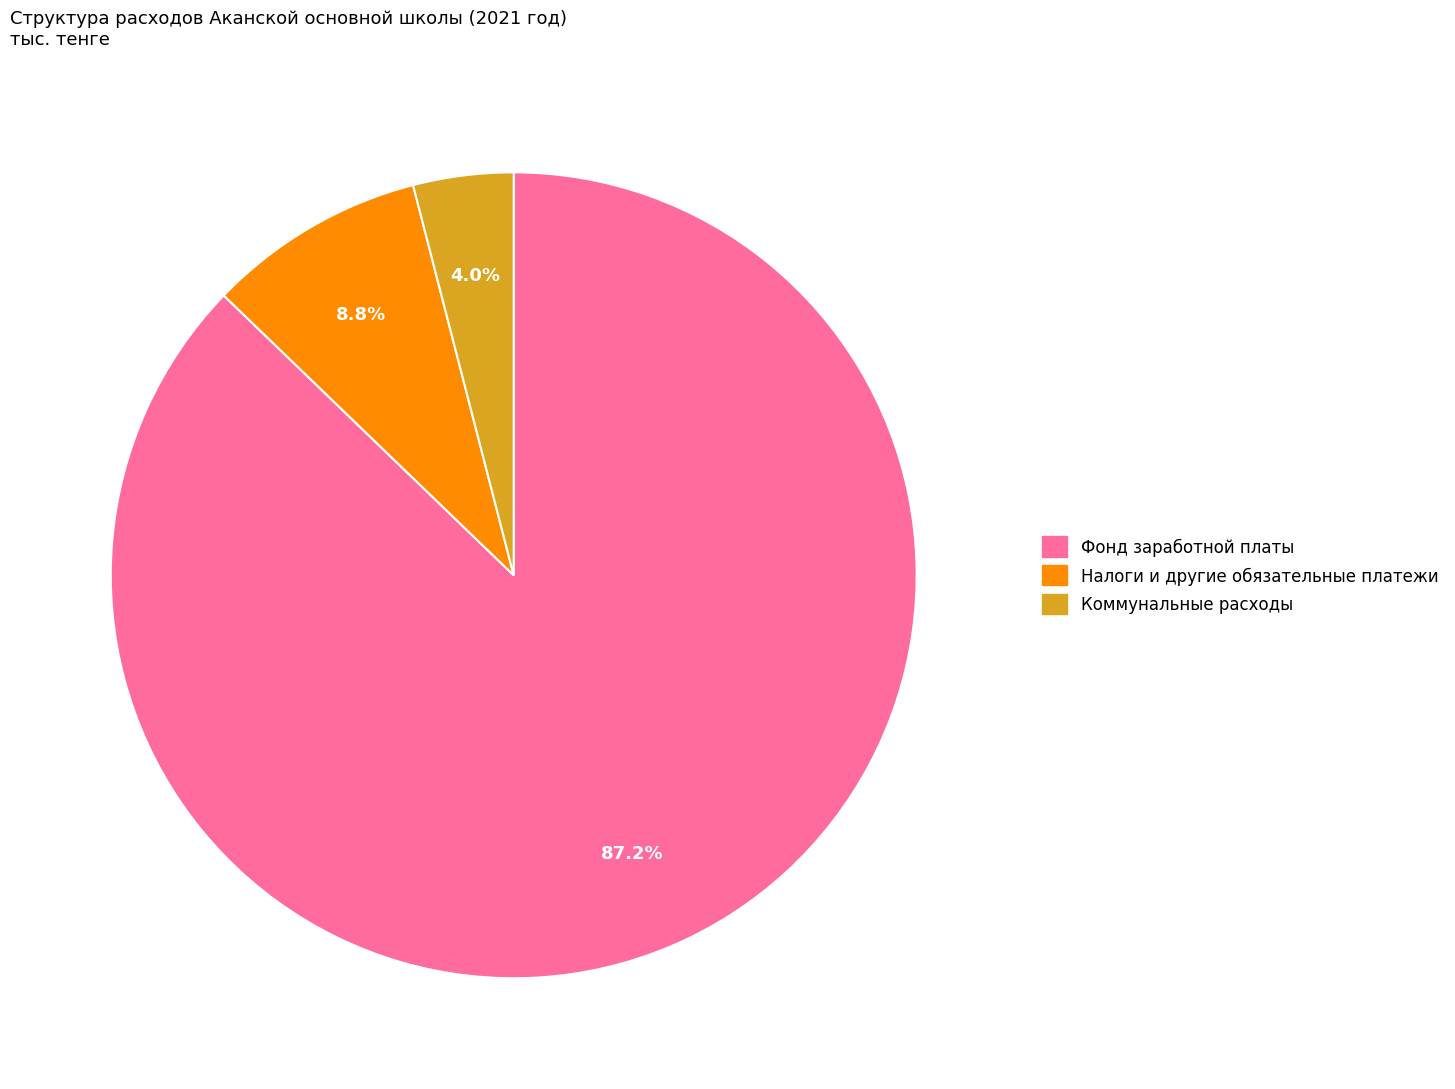

Rank the categories by value from lowest to highest.

Коммунальные расходы, Налоги и другие обязательные платежи, Фонд заработной платы